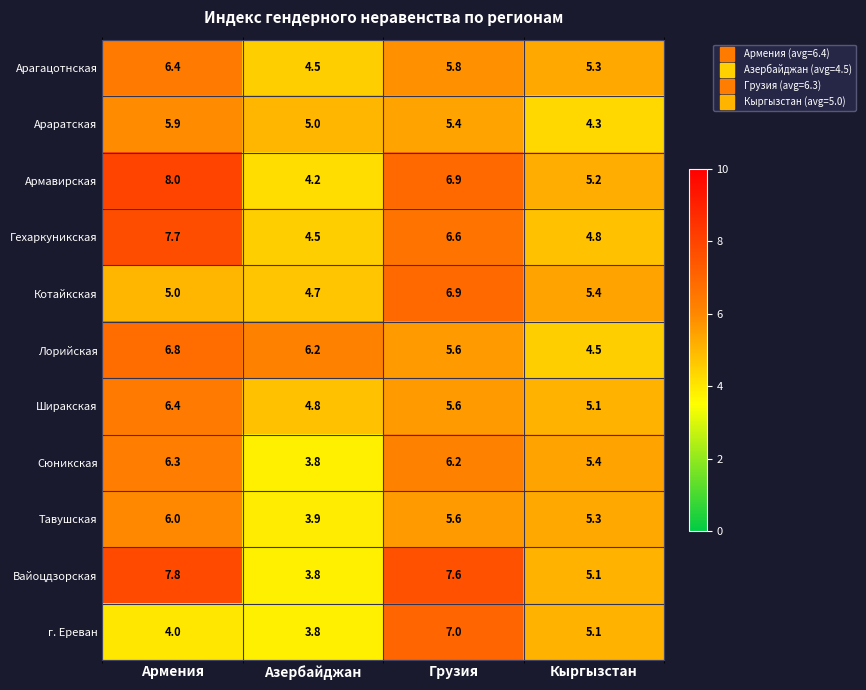

What is the minimum value shown in the chart?

3.8